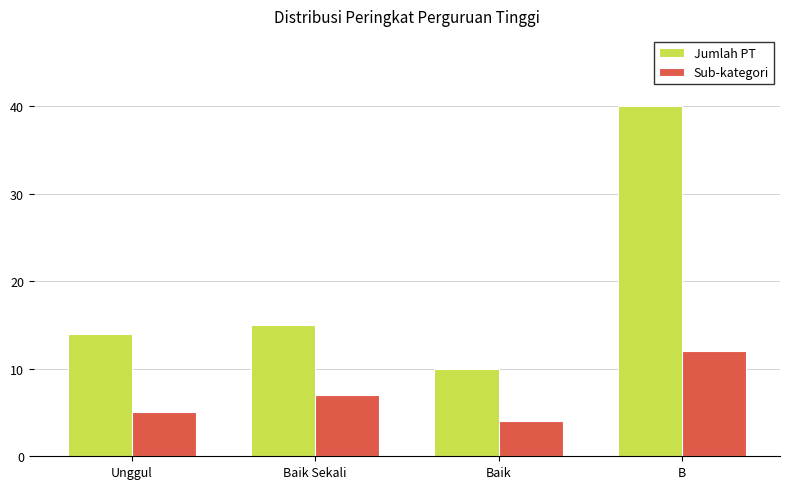

Is the value of Jumlah PT at Unggul greater than the value of Sub-kategori at B?

Yes